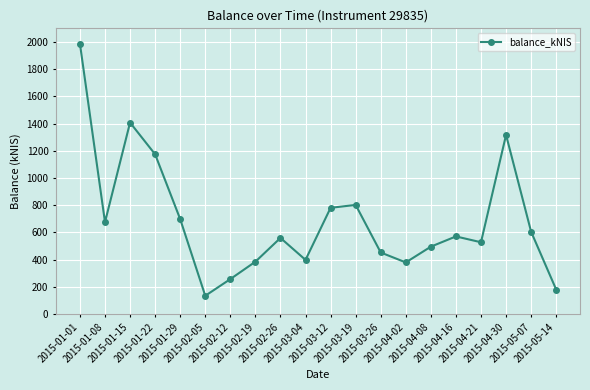

What is the sum of all values?

13782.1